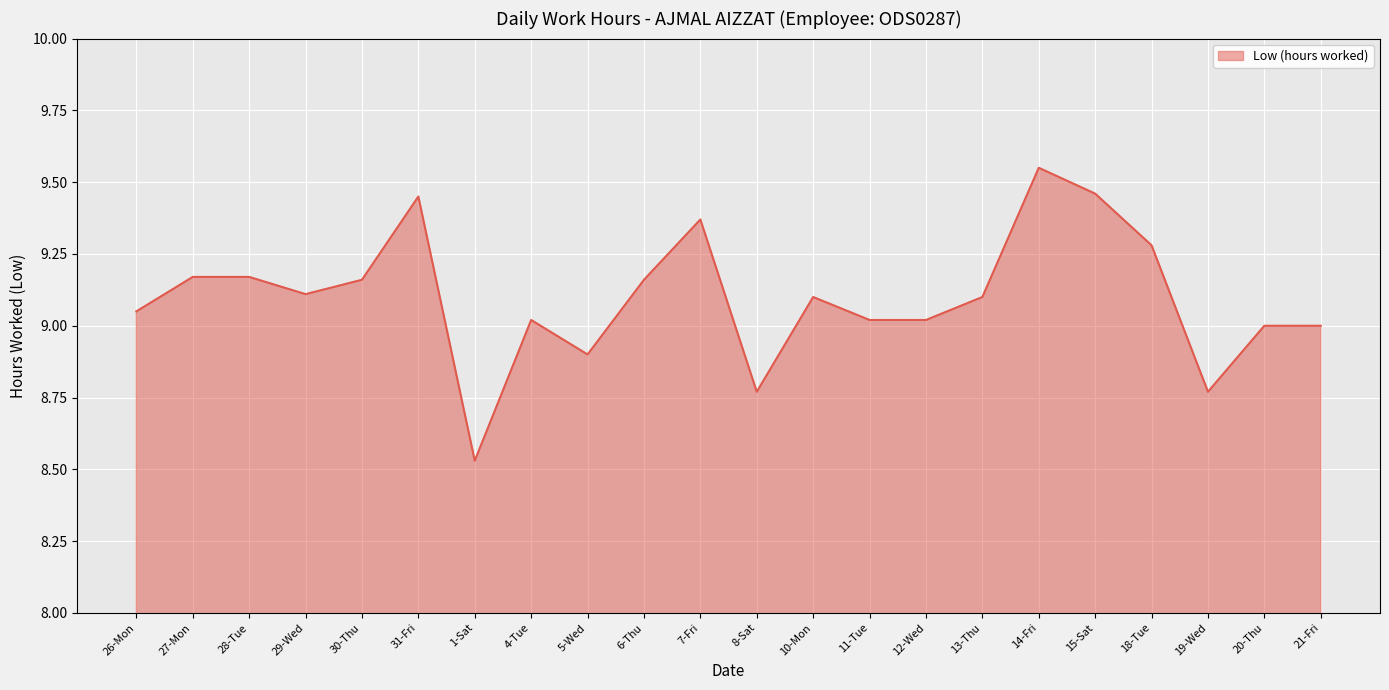

What is the difference between the values at 30-Thu and 5-Wed?

0.3